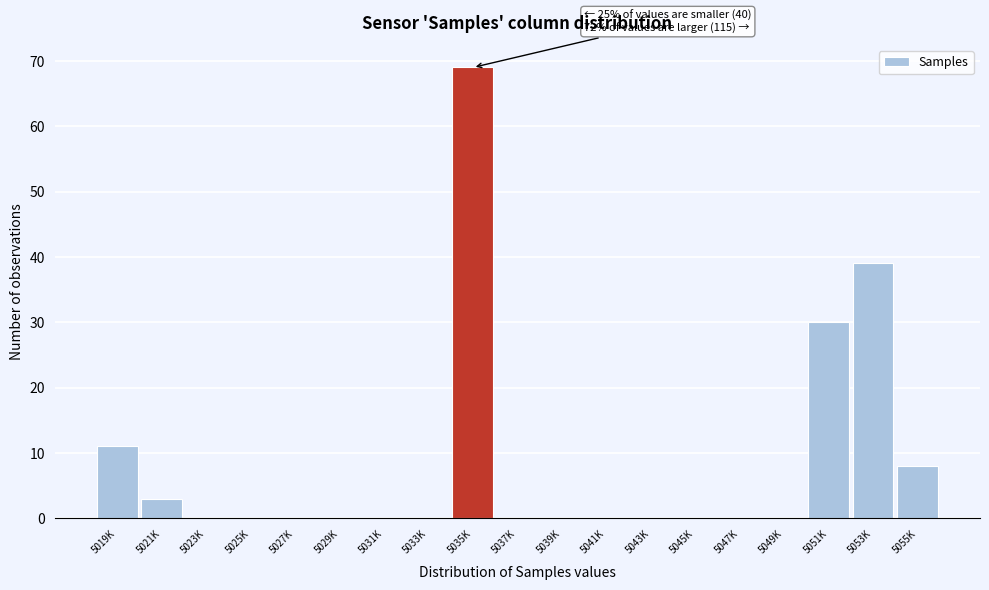

Reading left to right, what are all the values shown in this chart?

5019K=11	5021K=3	5023K=0	5025K=0	5027K=0	5029K=0	5031K=0	5033K=0	5035K=69	5037K=0	5039K=0	5041K=0	5043K=0	5045K=0	5047K=0	5049K=0	5051K=30	5053K=39	5055K=8